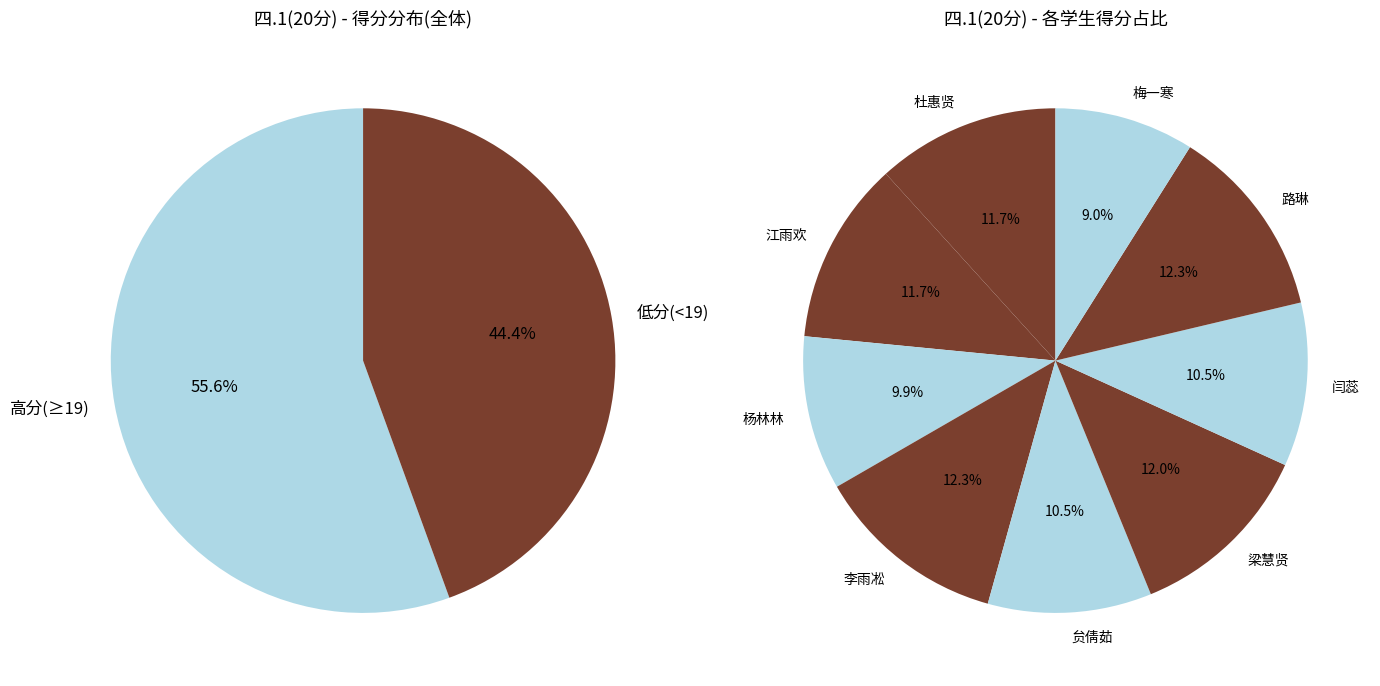

Combined, what portion of the pie is 闫蕊 and 李雨凇?

22.8%